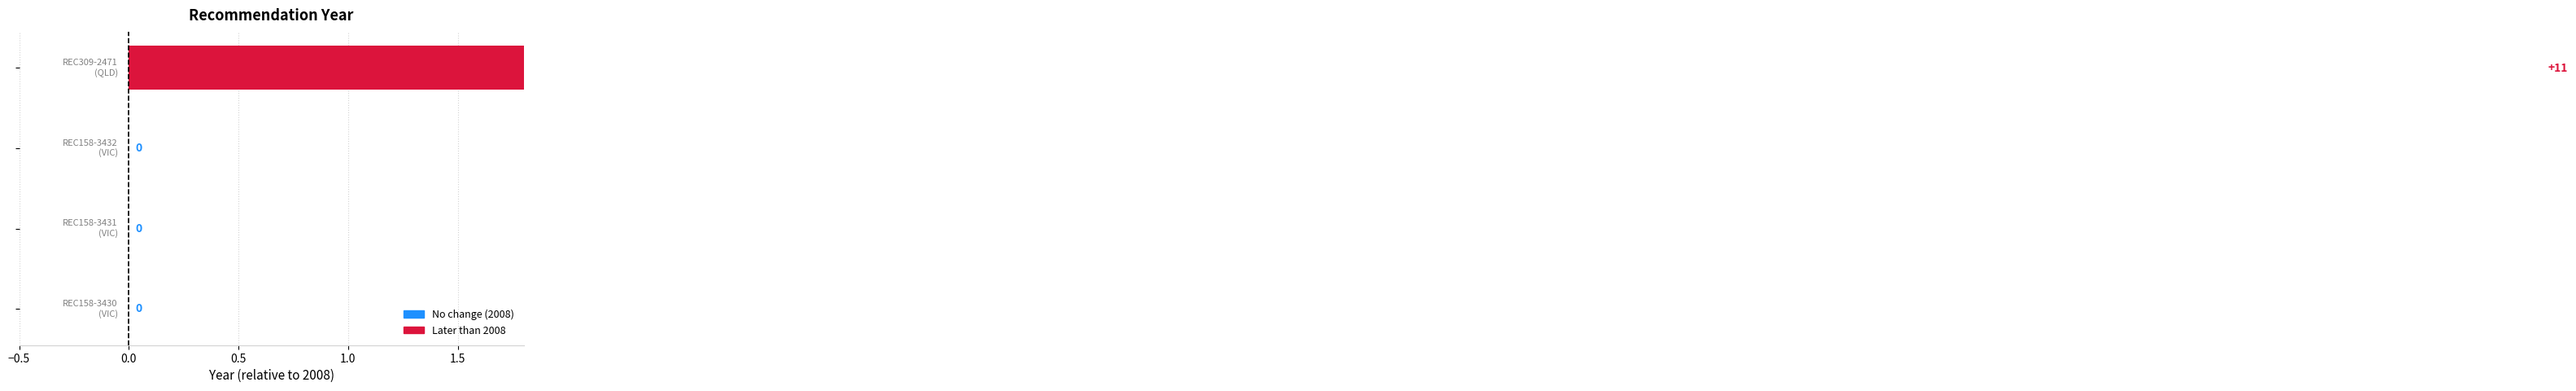

What is the sum of all values?

11